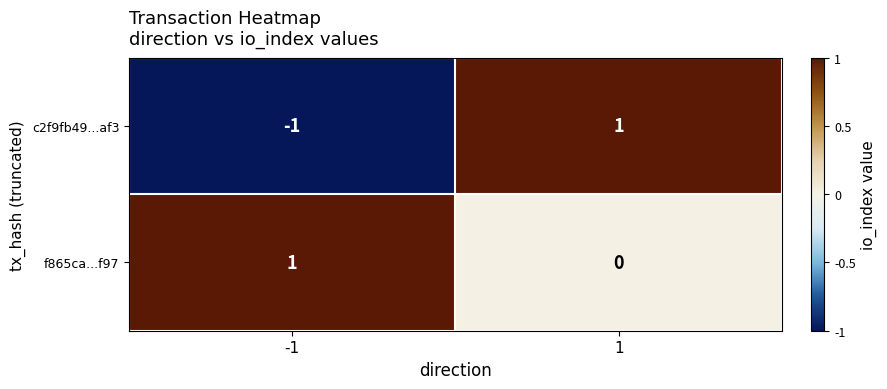

List the series in order of their overall mean, lowest first.

c2f9fb49...af3, f865ca...f97